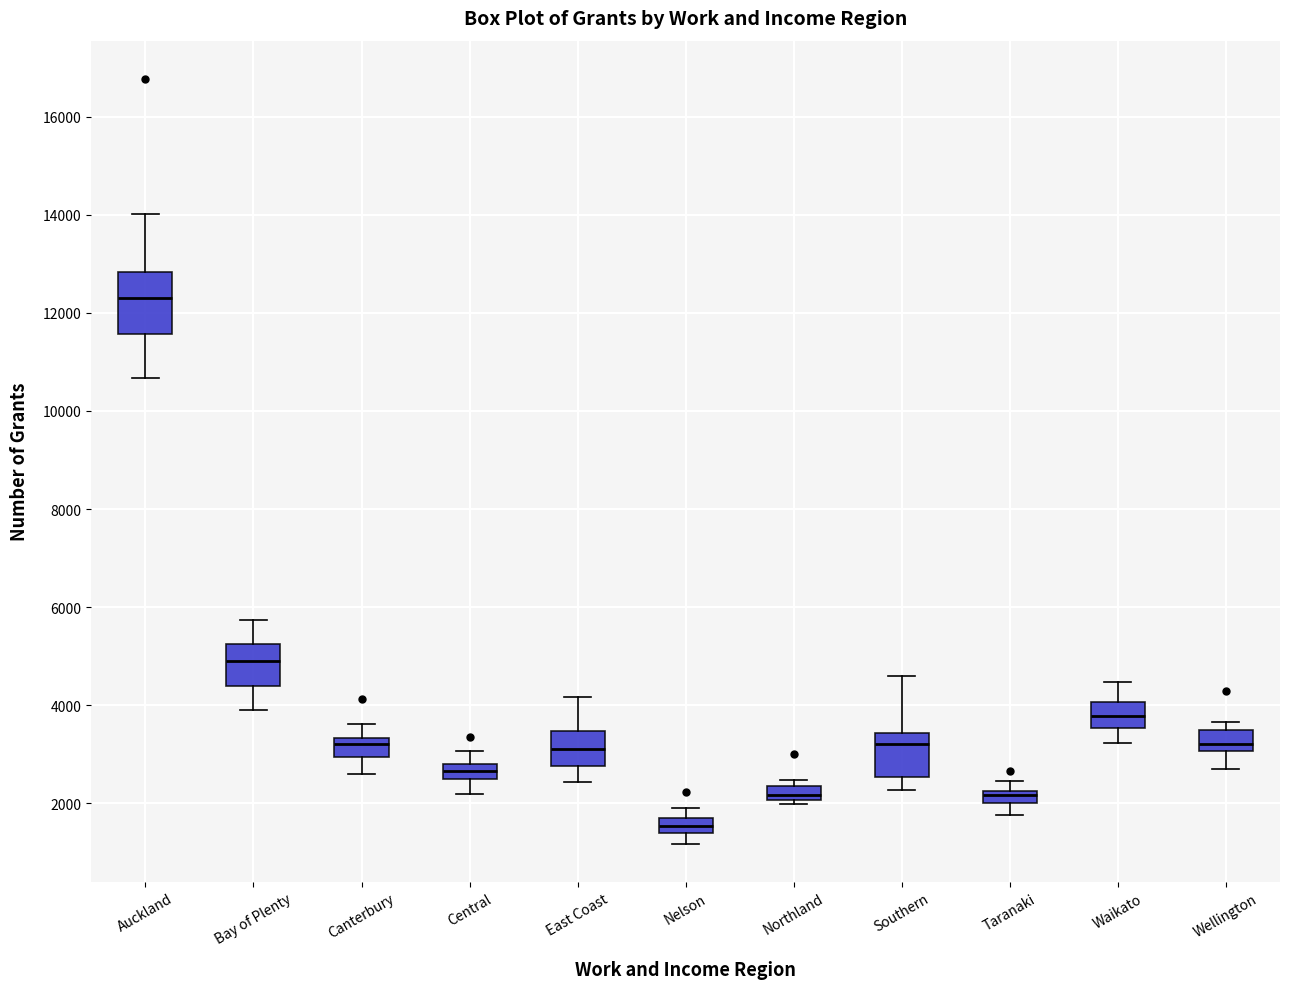

Which box's median line is the highest?

Auckland